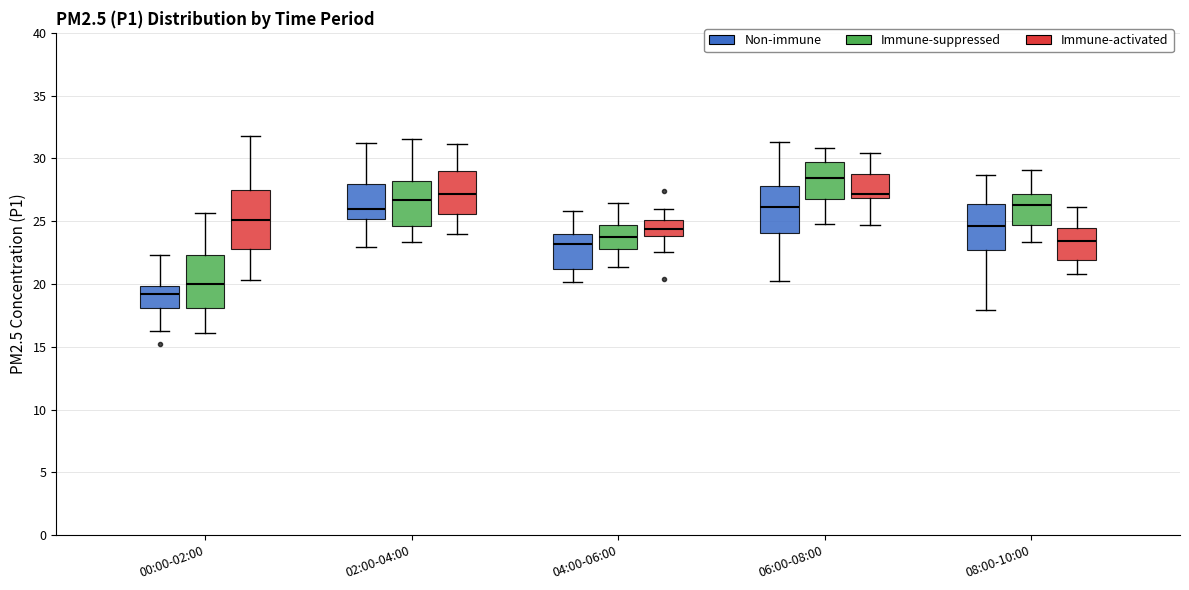

Reading left to right, read every box against the y-axis: the position of its median line, the range the box covers, and the ends of its whiskers. The values are not printed on the chart, so give them approximately, as read against the axis.

00:00-02:00 (Non-immune): median 19.0, box 18.0 to 20.0, whiskers 16.5 to 22.5
00:00-02:00 (Immune-suppressed): median 20.0, box 18.0 to 22.5, whiskers 16.0 to 25.5
00:00-02:00 (Immune-activated): median 25.0, box 23.0 to 27.5, whiskers 20.5 to 32.0
02:00-04:00 (Non-immune): median 26.0, box 25.0 to 28.0, whiskers 23.0 to 31.0
02:00-04:00 (Immune-suppressed): median 26.5, box 24.5 to 28.0, whiskers 23.5 to 31.5
02:00-04:00 (Immune-activated): median 27.0, box 25.5 to 29.0, whiskers 24.0 to 31.0
04:00-06:00 (Non-immune): median 23.0, box 21.0 to 24.0, whiskers 20.0 to 26.0
04:00-06:00 (Immune-suppressed): median 24.0, box 23.0 to 24.5, whiskers 21.5 to 26.5
04:00-06:00 (Immune-activated): median 24.5, box 24.0 to 25.0, whiskers 22.5 to 26.0
06:00-08:00 (Non-immune): median 26.0, box 24.0 to 28.0, whiskers 20.0 to 31.5
06:00-08:00 (Immune-suppressed): median 28.5, box 26.5 to 29.5, whiskers 25.0 to 31.0
06:00-08:00 (Immune-activated): median 27.0 (just above the box's lower edge), box 27.0 to 29.0, whiskers 24.5 to 30.5
08:00-10:00 (Non-immune): median 24.5, box 22.5 to 26.5, whiskers 18.0 to 28.5
08:00-10:00 (Immune-suppressed): median 26.5, box 24.5 to 27.0, whiskers 23.5 to 29.0
08:00-10:00 (Immune-activated): median 23.5, box 22.0 to 24.5, whiskers 21.0 to 26.0